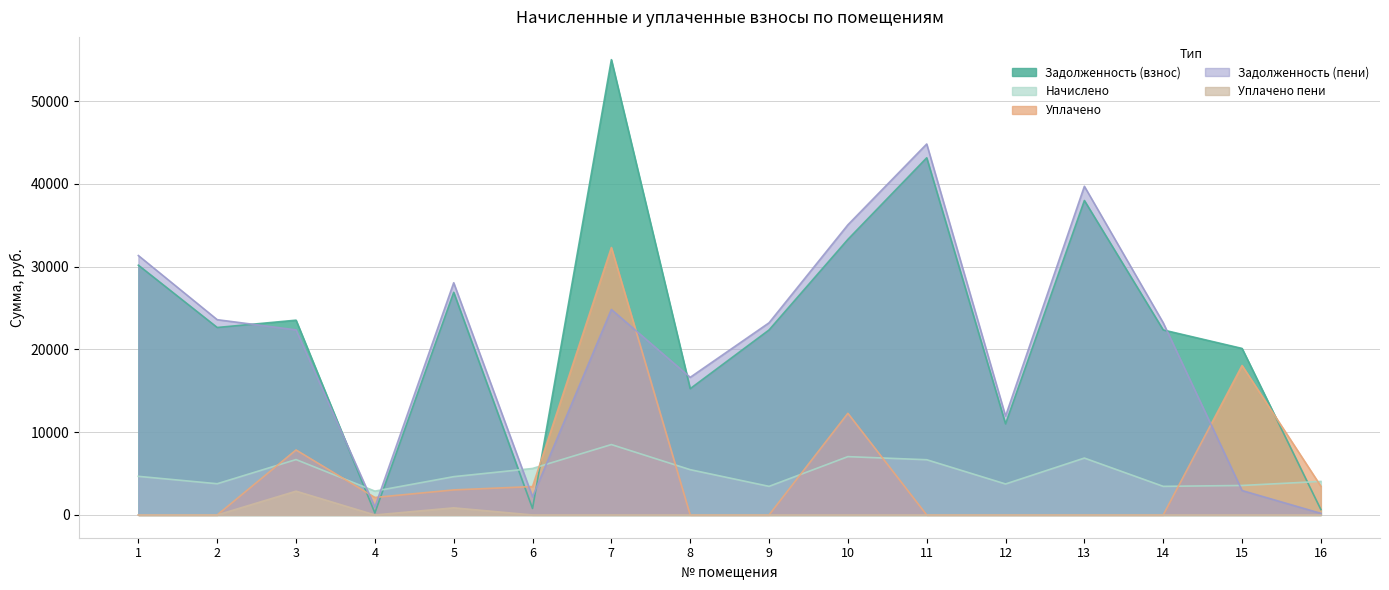

Does the chart display data point markers on the line(s)?

No